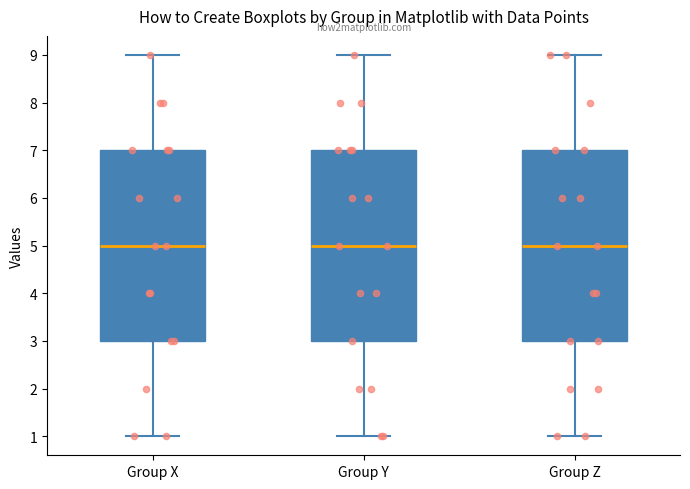

Reading left to right, transcribe this box plot: for each box, give where its median line is, the range the box spans, and where its two whiskers end, as read against the y-axis. The values are not printed on the chart, so give them approximately, as read against the axis.

Group X: median 5, box 3 to 7, whiskers 1 to 9
Group Y: median 5, box 3 to 7, whiskers 1 to 9
Group Z: median 5, box 3 to 7, whiskers 1 to 9